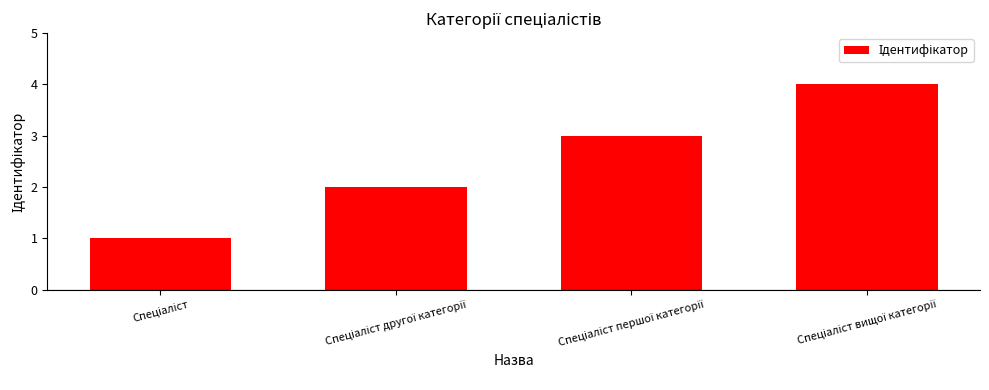

What is the sum of all values?

10